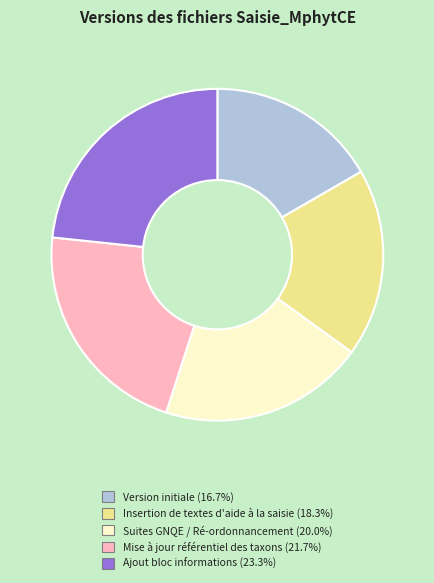

Do Suites GNQE / Ré-ordonnancement and Version initiale together represent more than half of the pie?

No